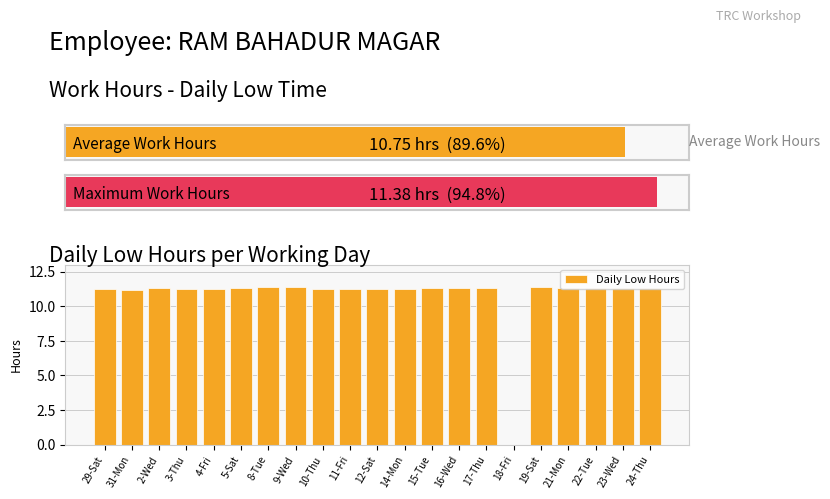

The Daily Low Hours series shows 11.3 at 5-Sat. True or false?

True